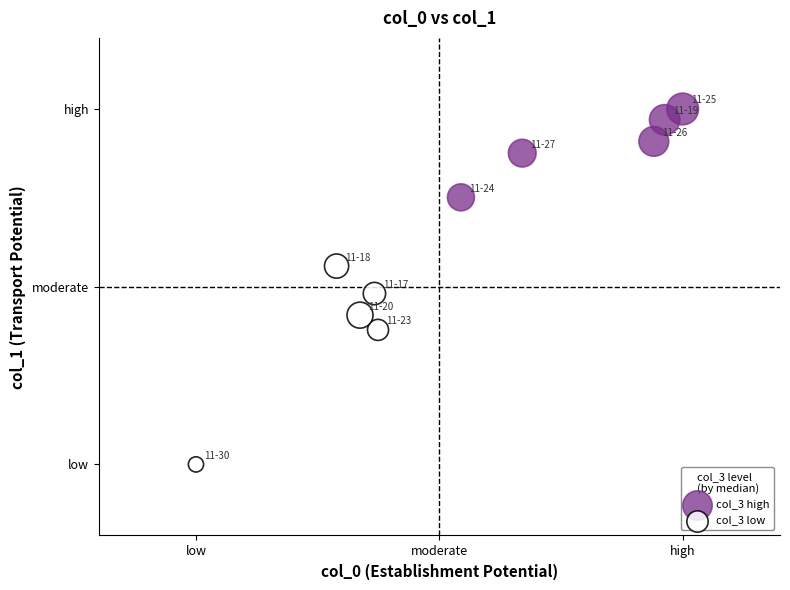

Which series contains the lowest Y value?

col_3 low